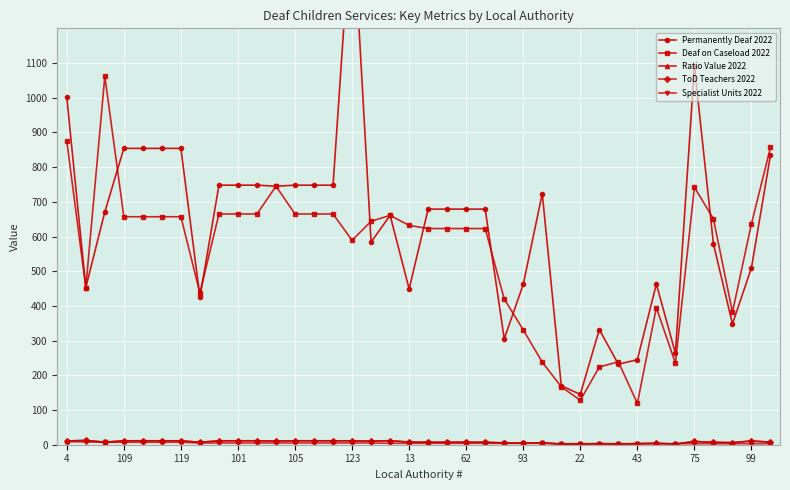

Where is Ratio Value 2022 nearest to the value 7?

62